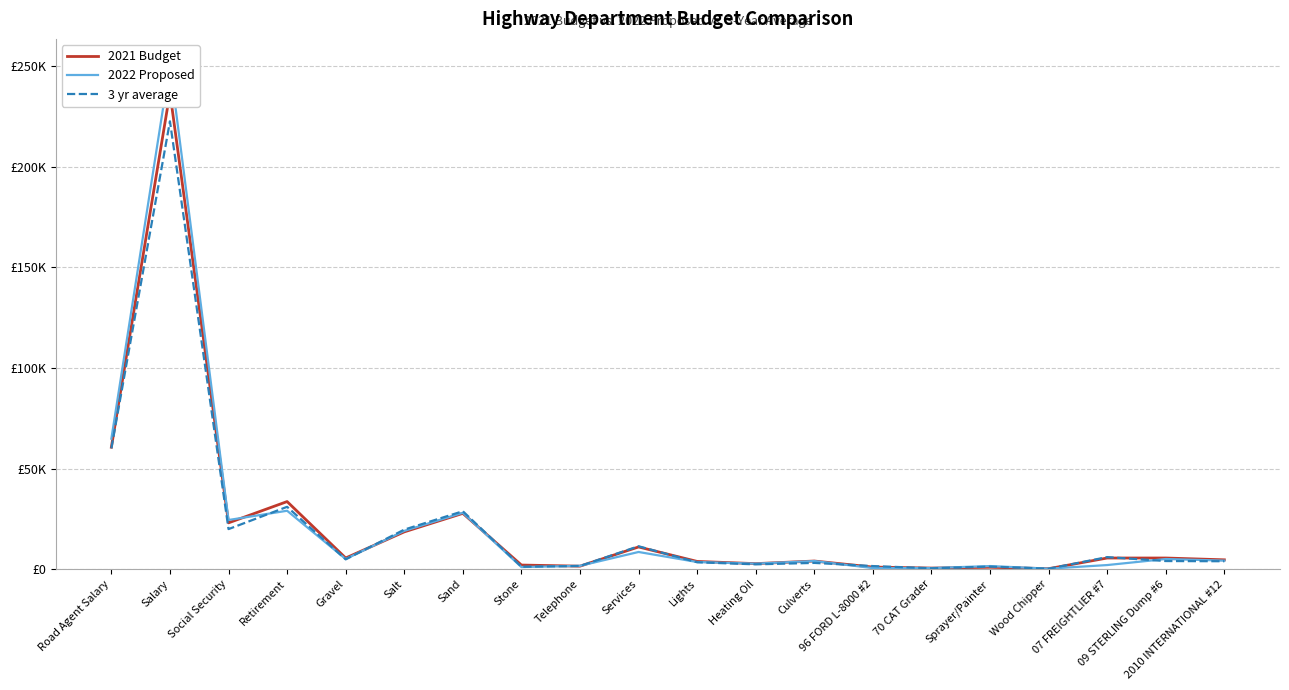

What is the spread (max minus min) of values at 96 FORD L-8000 #2?

994